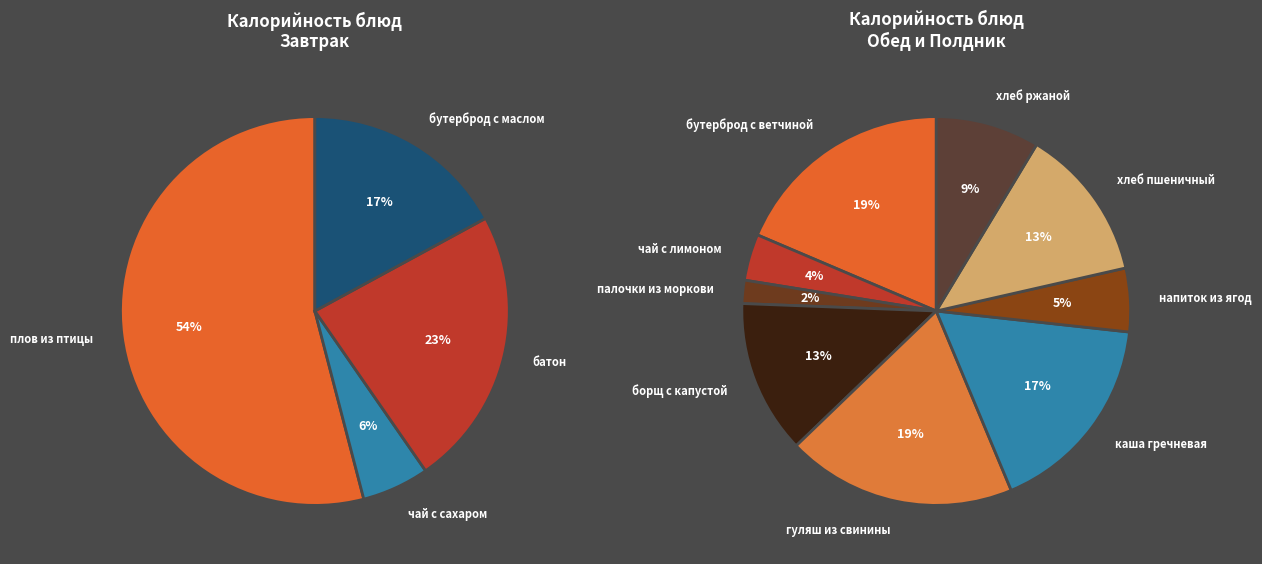

What is the ratio of the value at батон to the value at бутерброд с маслом?

1.4